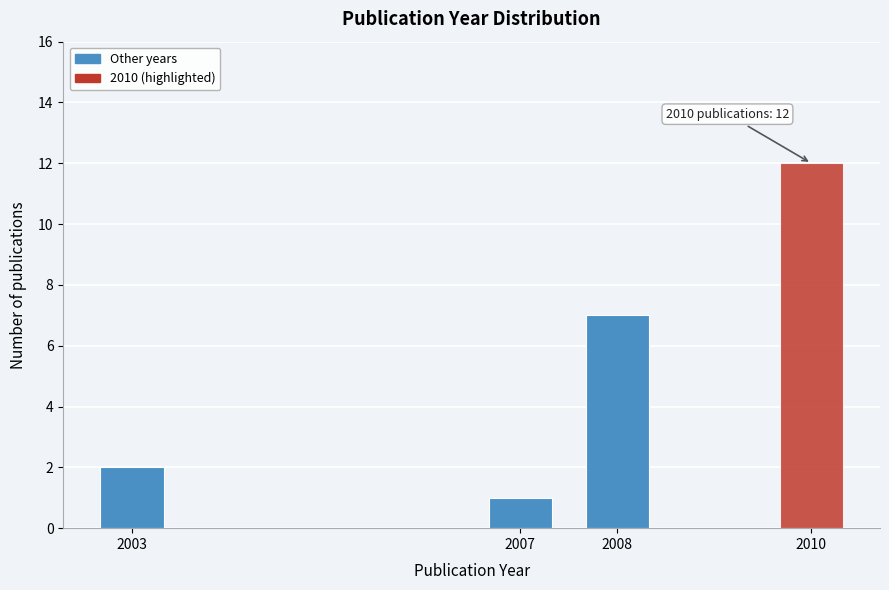

Reading left to right, what are all the values shown in this chart?

2003=2	2007=1	2008=7	2010=12